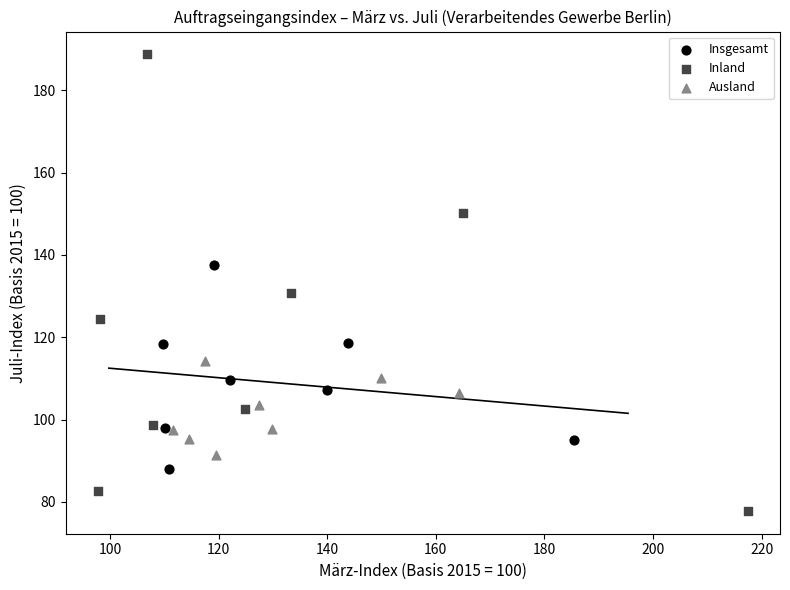

Which series reaches the maximum Y coordinate?

Inland